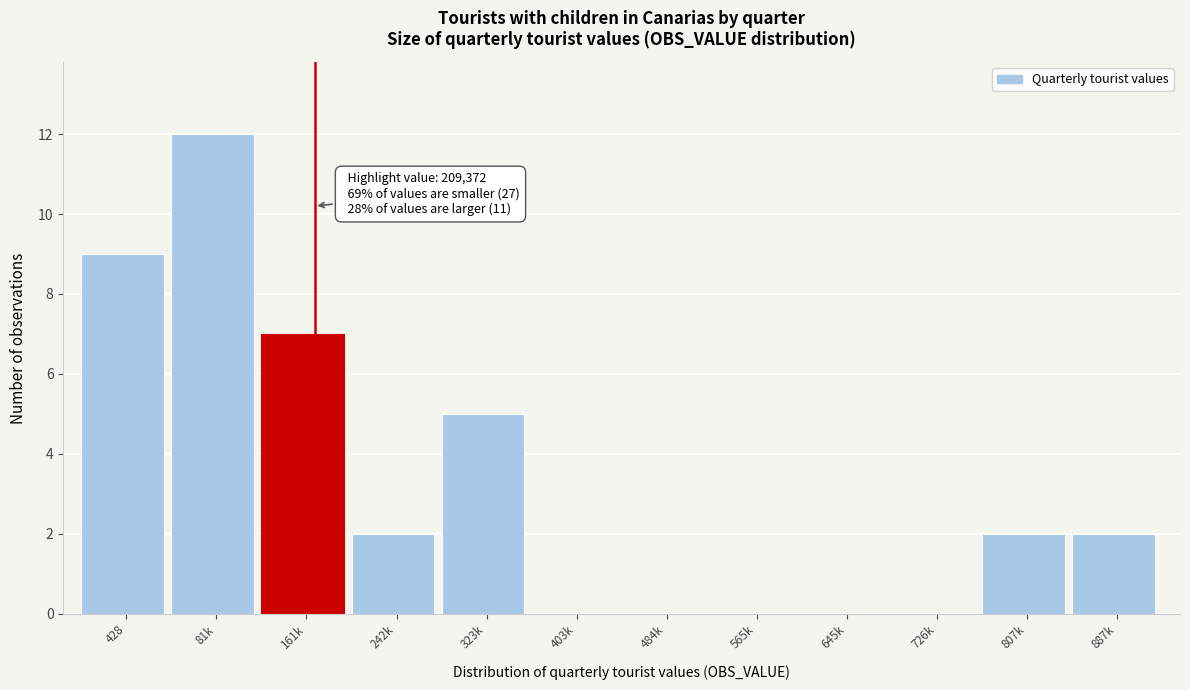

Reading left to right, list all the values displayed in this chart.

428=9	81k=12	161k=7	242k=2	323k=5	403k=0	484k=0	565k=0	645k=0	726k=0	807k=2	887k=2